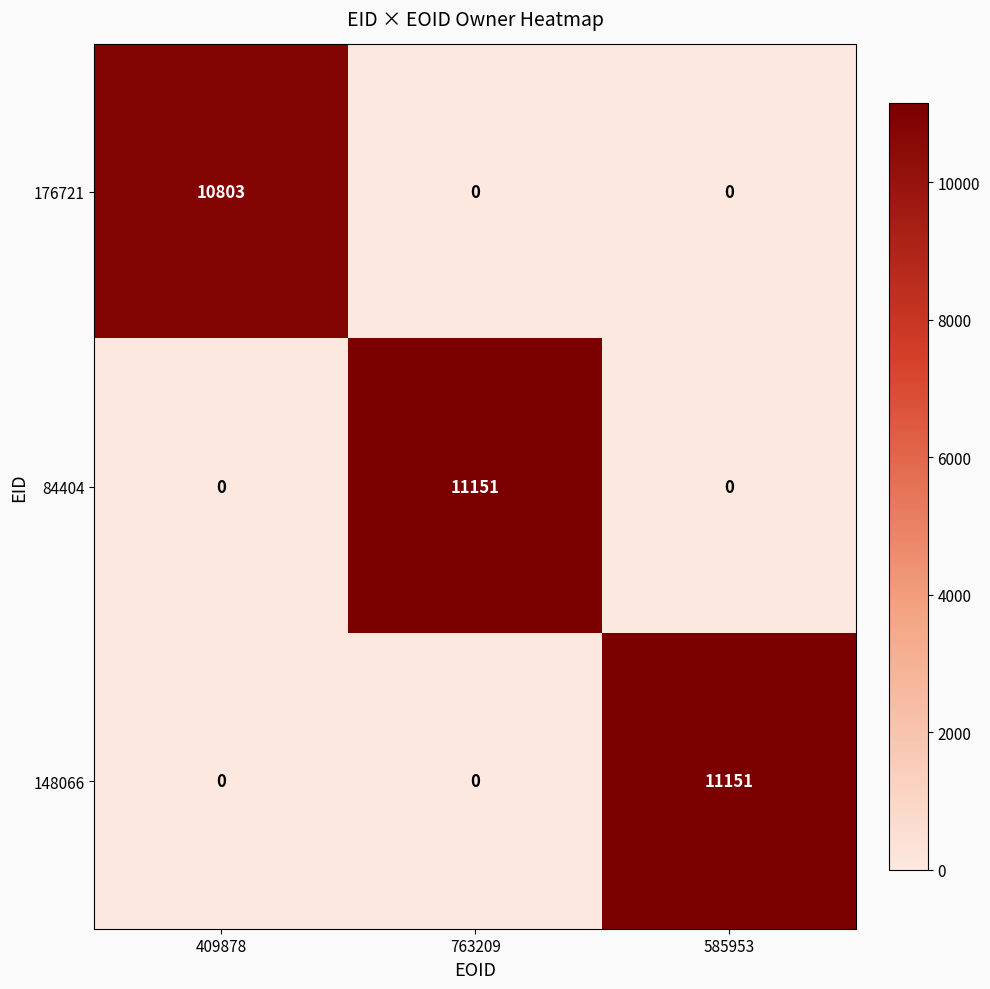

How many 84404 values are between 0 and 11151?

3